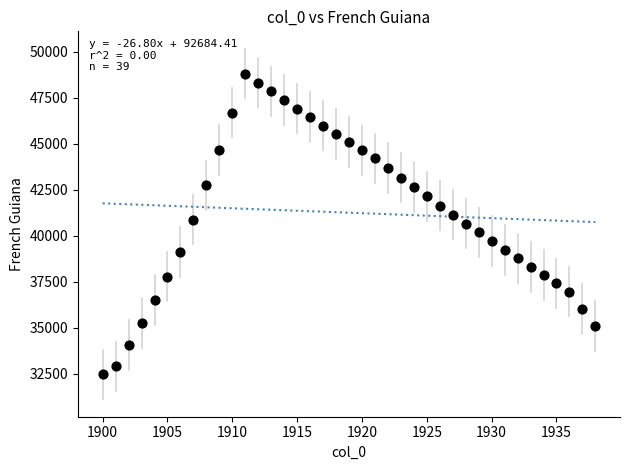

What is the range of Y values (max minus min)?

16335